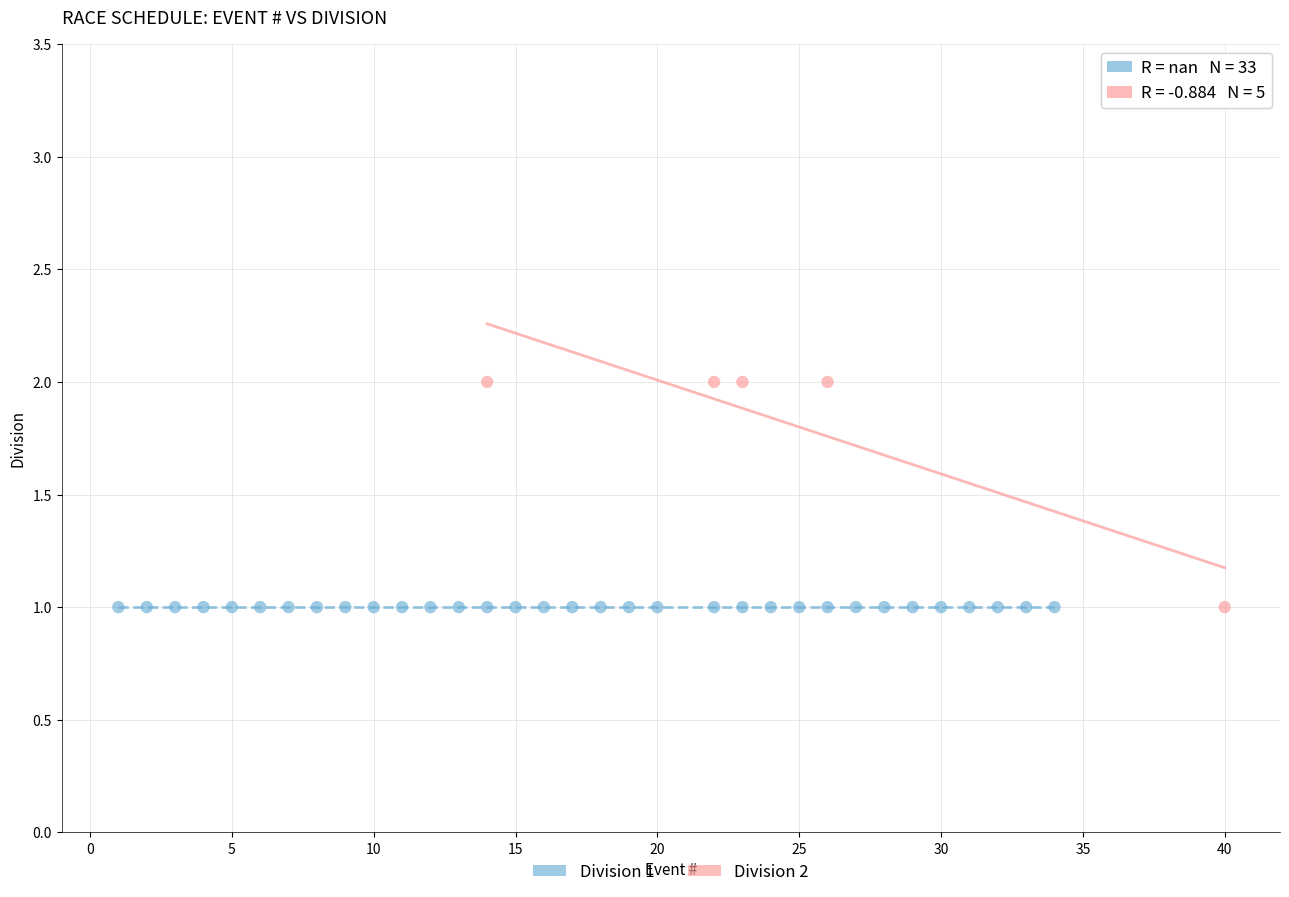

Which series reaches the maximum Y coordinate?

Division 2